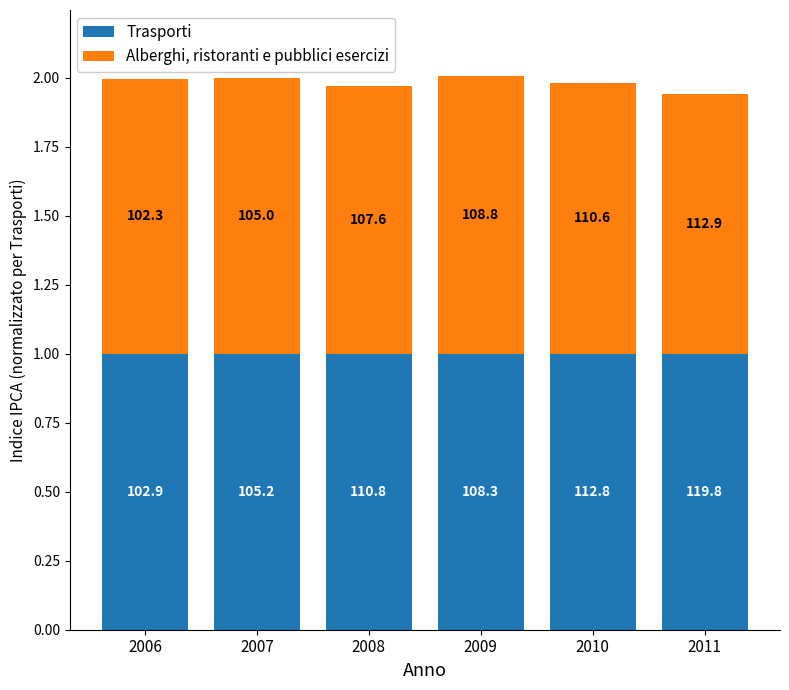

What are all the series names shown in the legend?

Trasporti, Alberghi, ristoranti e pubblici esercizi